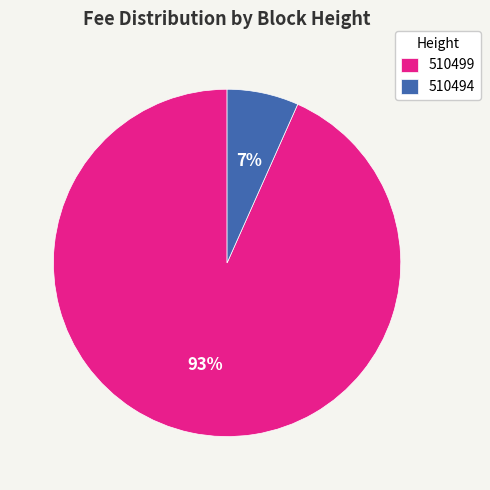

The 510499 slice represents 82% of the pie. True or false?

False